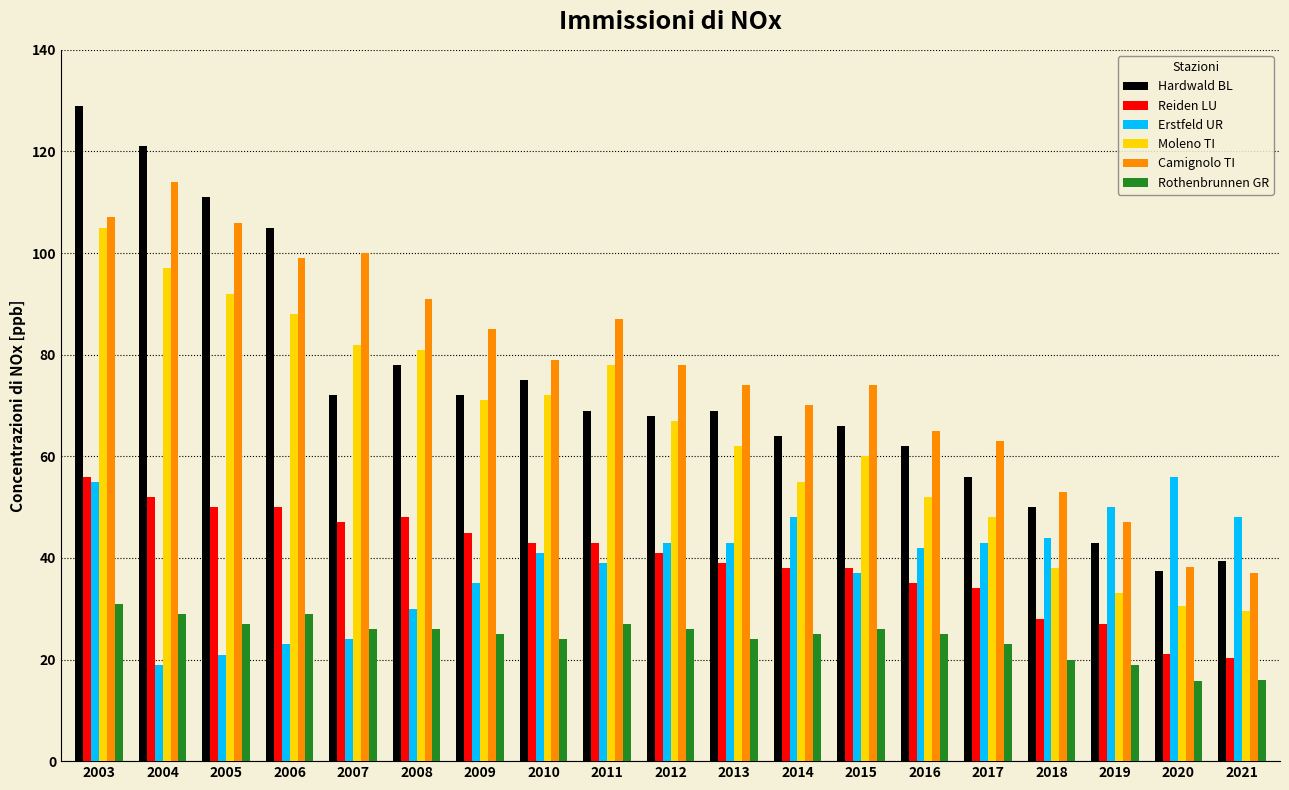

Read the Camignolo TI value at 2020.

38.3